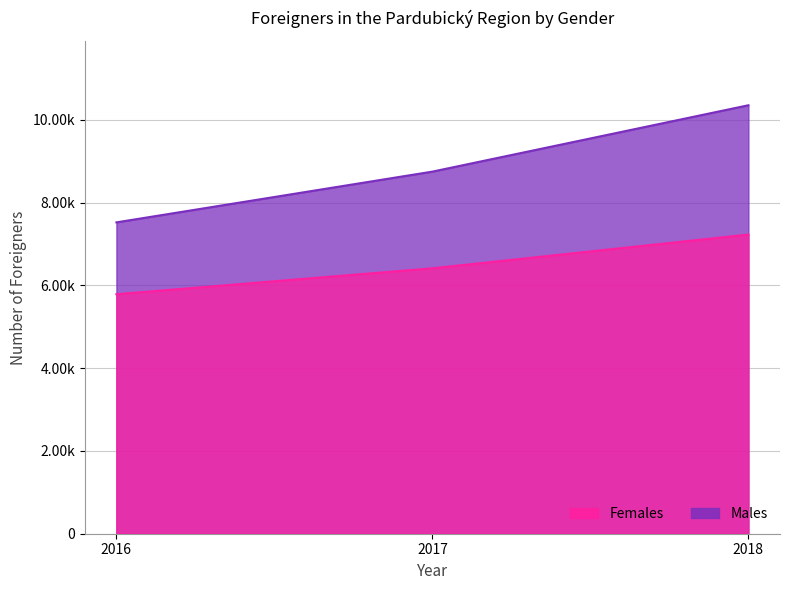

Reading left to right, transcribe all the data shown in this chart.

Females: 5785	6411	7226
Males: 7520	8746	10349